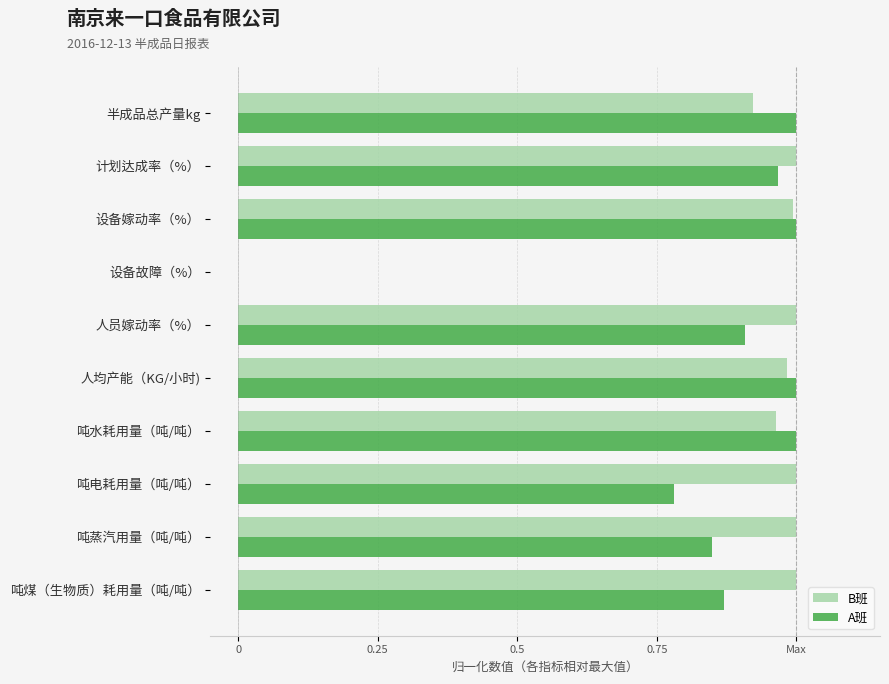

What are all the series names shown in the legend?

B班, A班